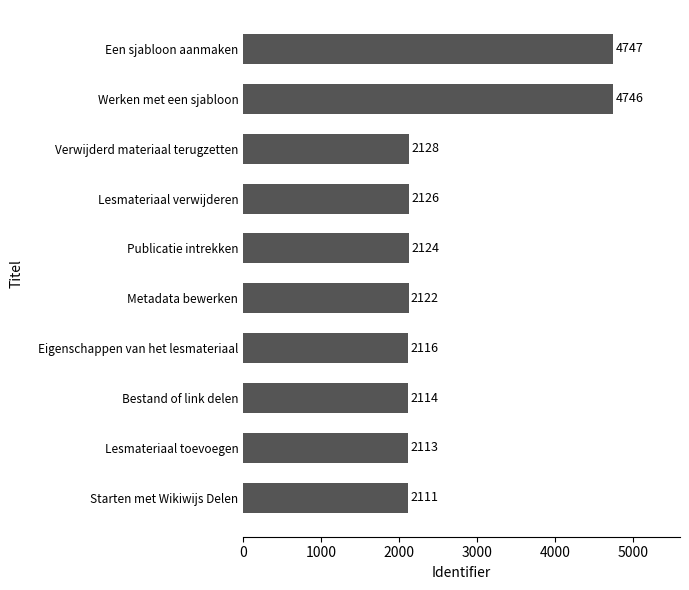

Reading top to bottom, list all the values displayed in this chart.

4747	4746	2128	2126	2124	2122	2116	2114	2113	2111